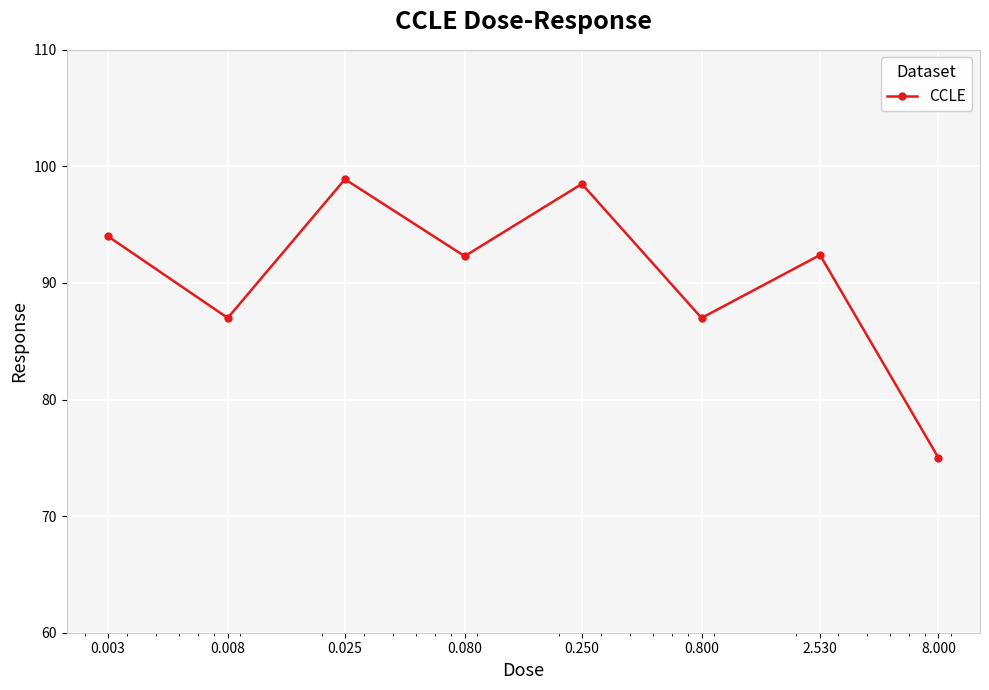

Count the number of data series in this chart.

1